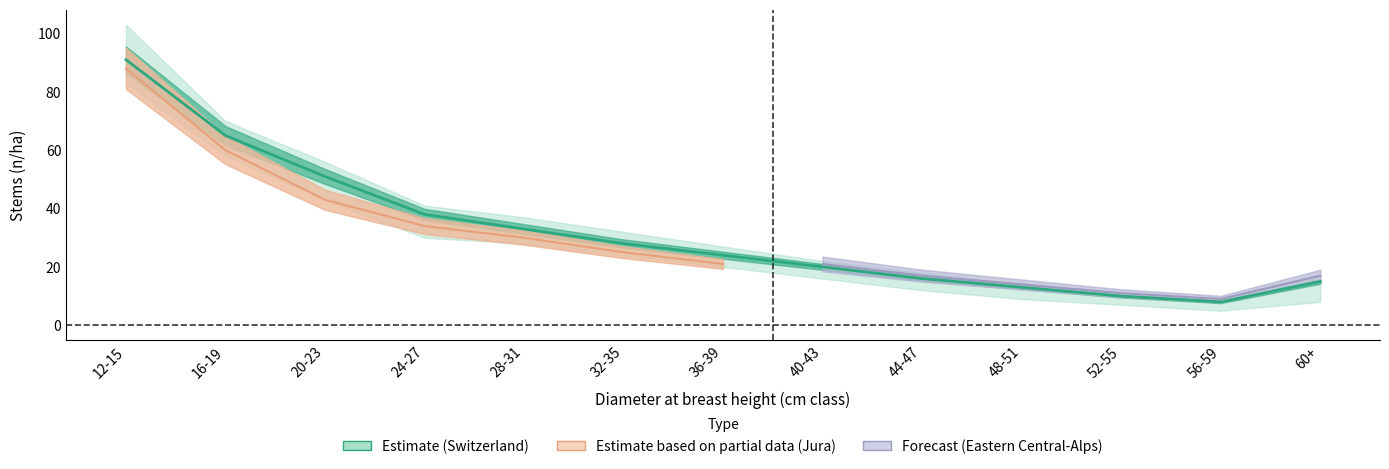

What is the sum of the Switzerland values at 36-39 and 56-59?

32